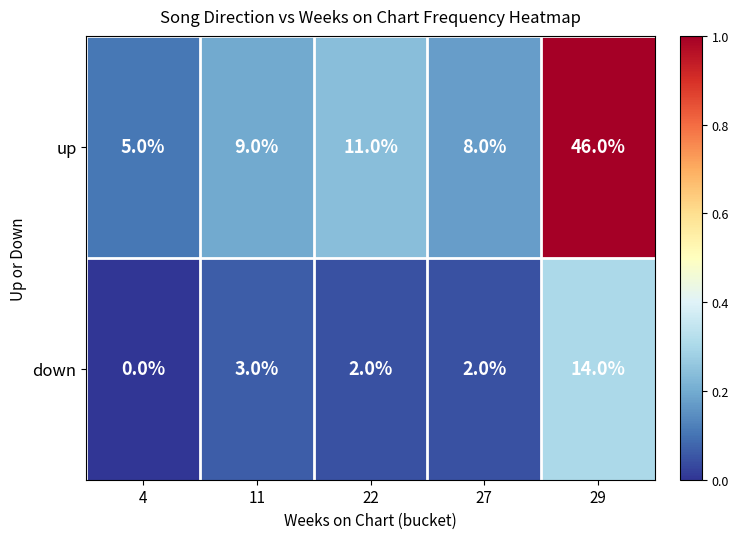

What is the maximum value shown in the chart?

46